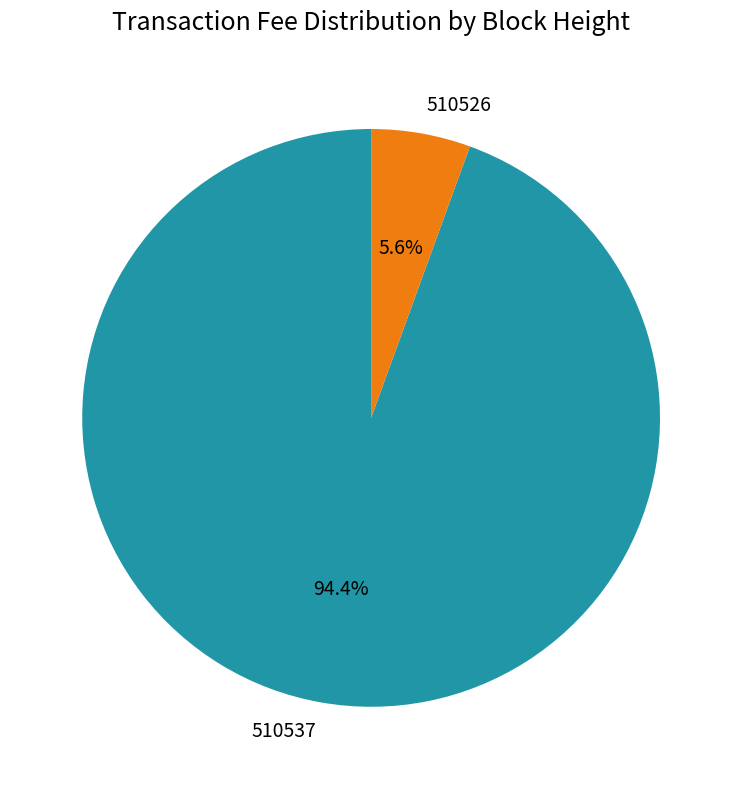

The 510526 slice represents 6% of the pie. True or false?

True